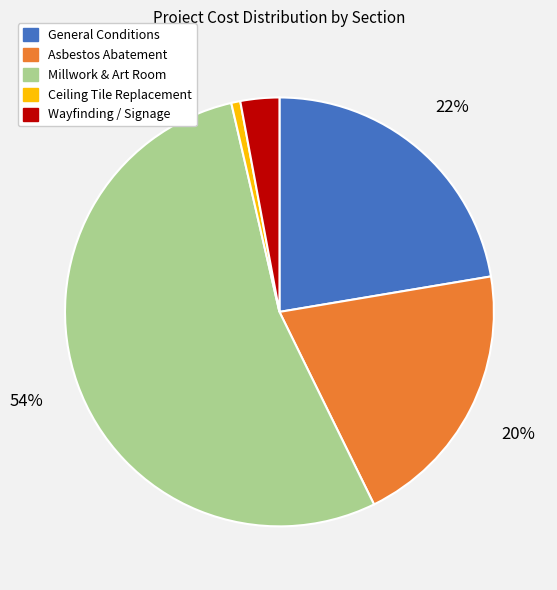

To the nearest percent, what is the difference between the largest and smallest slice percentages?

53%